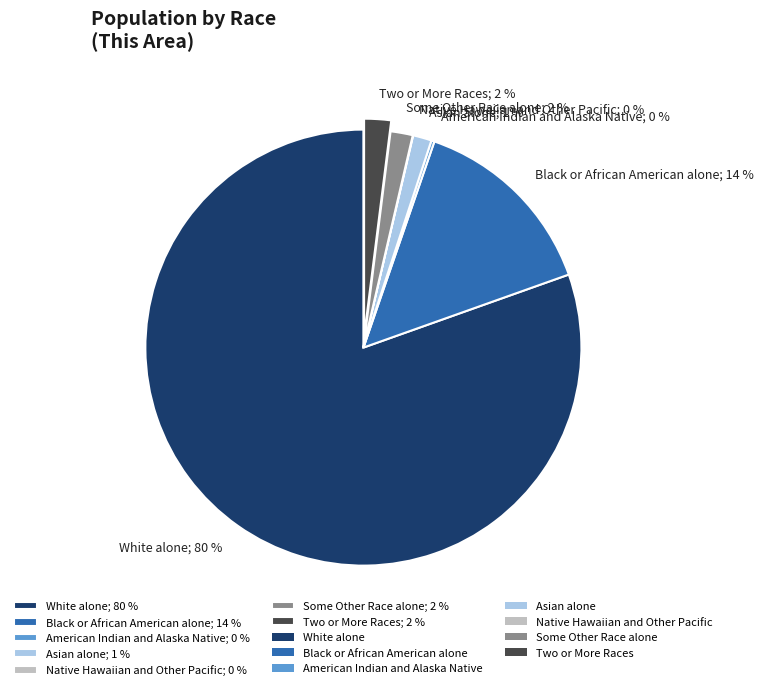

Is it true that White alone; 80 % is 70% of the pie?

False